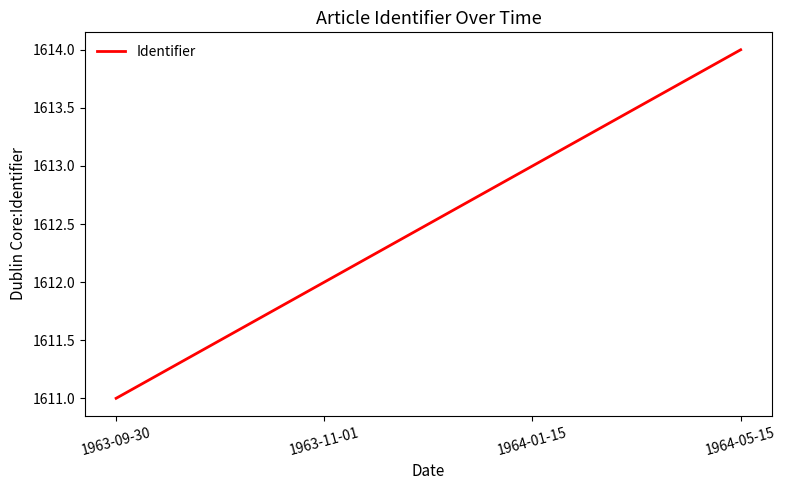

Where is the data nearest to the value 1612?

1963-11-01